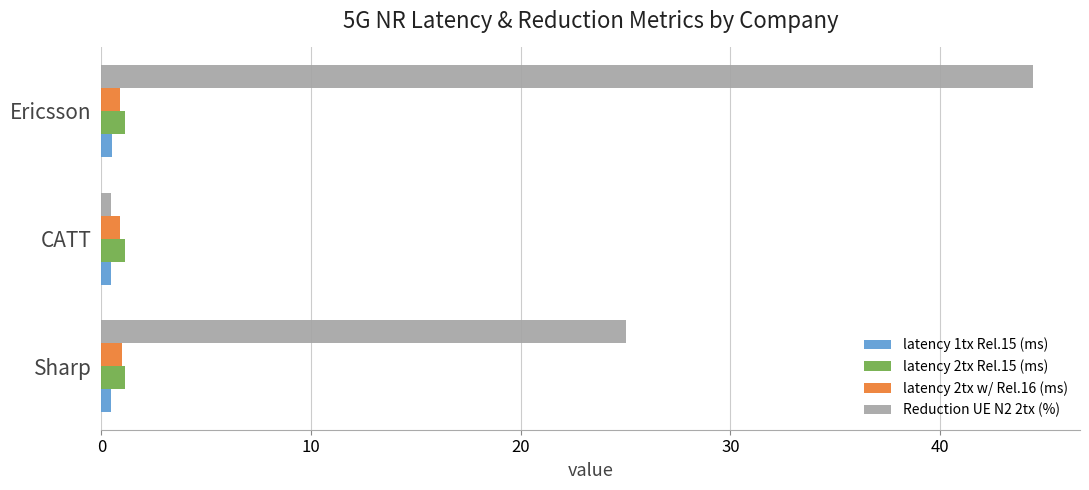

At which category is the sum across all series the highest?

Ericsson